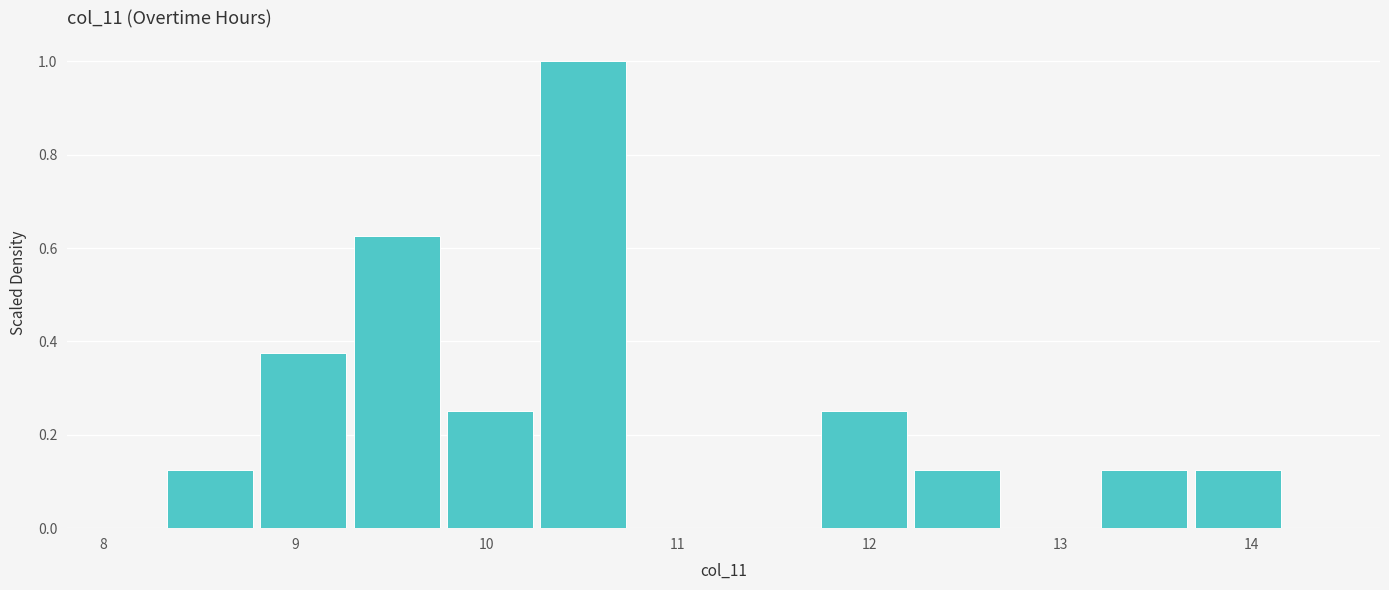

How tall is the bar that spans 10.3 to 10.8 on the x-axis? Neither the bar edges nor the heights are printed on the chart, so give them approximately, as read against the axes.

1.00